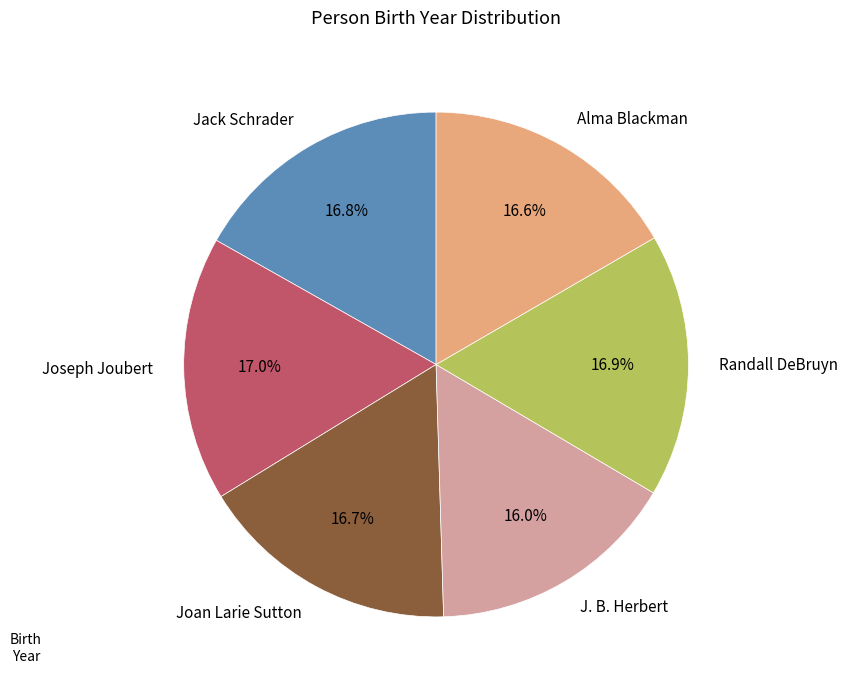

The Joseph Joubert slice represents 17% of the pie. True or false?

True